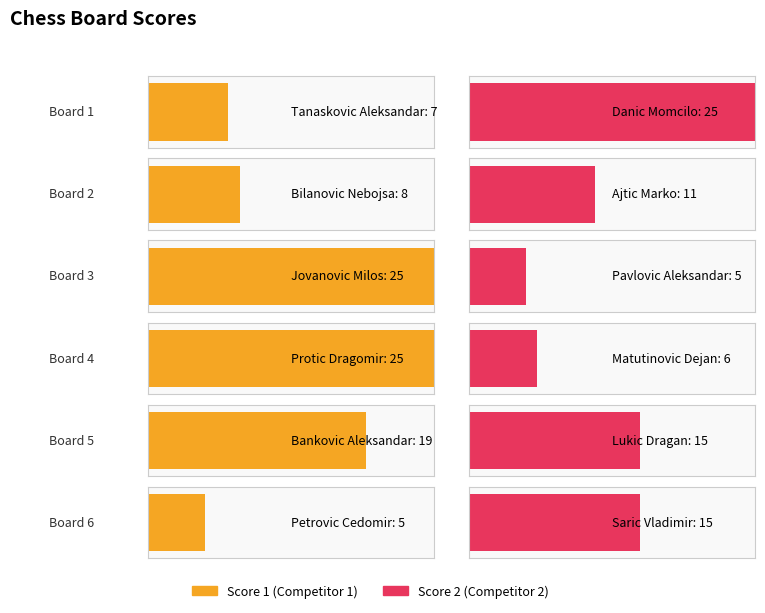

Which has a higher value, Board 6 or Board 5?

Board 5